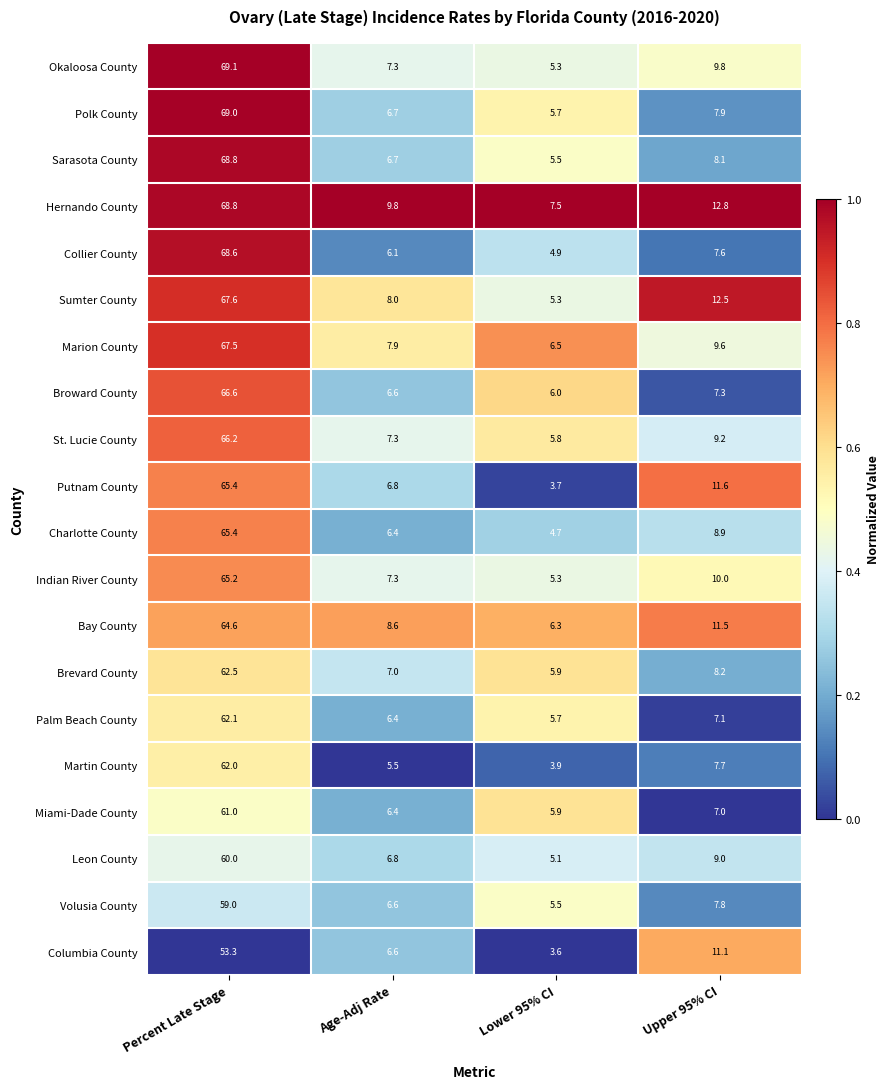

What is the difference between the highest and lowest values at Percent Late Stage?

15.8